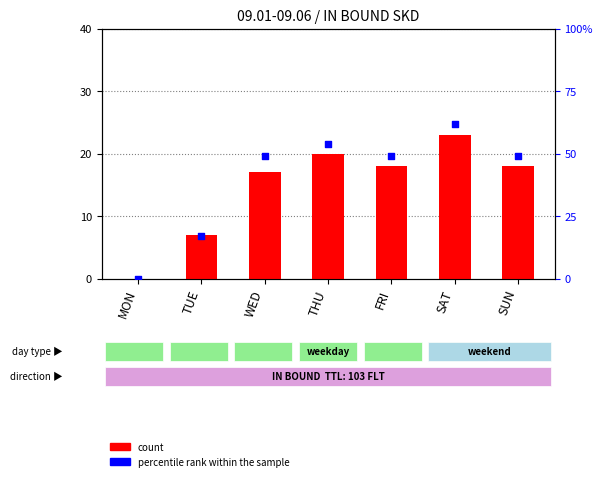

At which category is the sum across all series the highest?

SAT